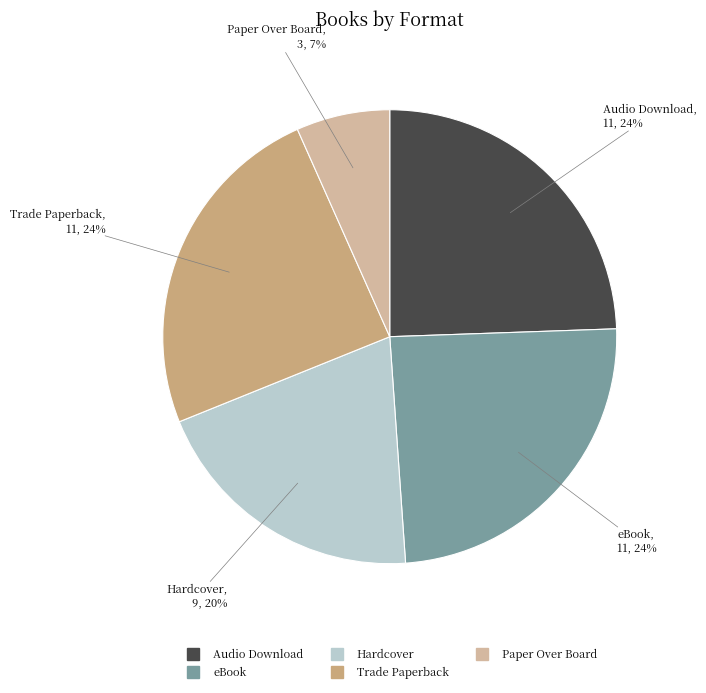

To the nearest percent, what is the average slice percentage?

20%